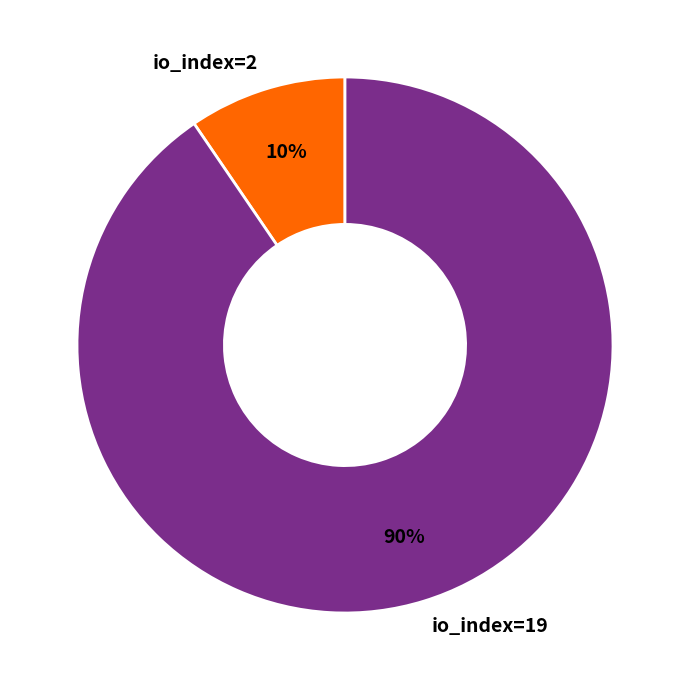

The io_index=2 slice represents 10% of the pie. True or false?

True